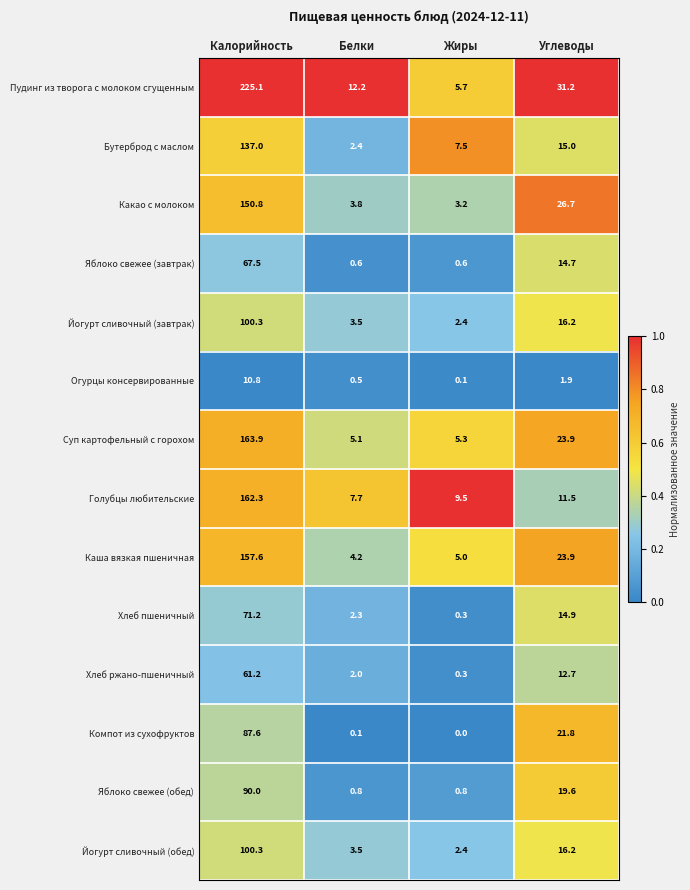

At which label does Суп картофельный с горохом reach its minimum?

Белки